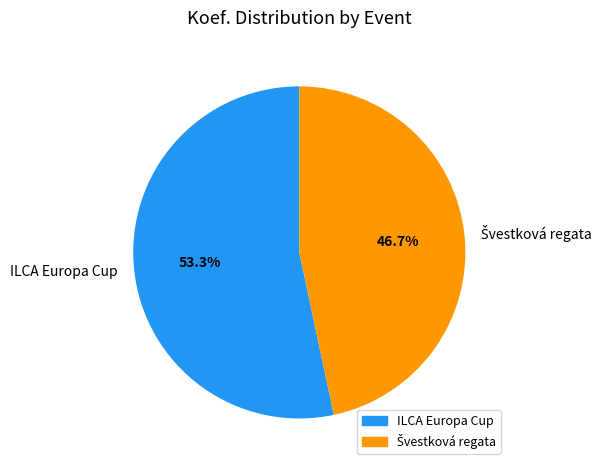

What is the largest slice in the pie chart?

ILCA Europa Cup